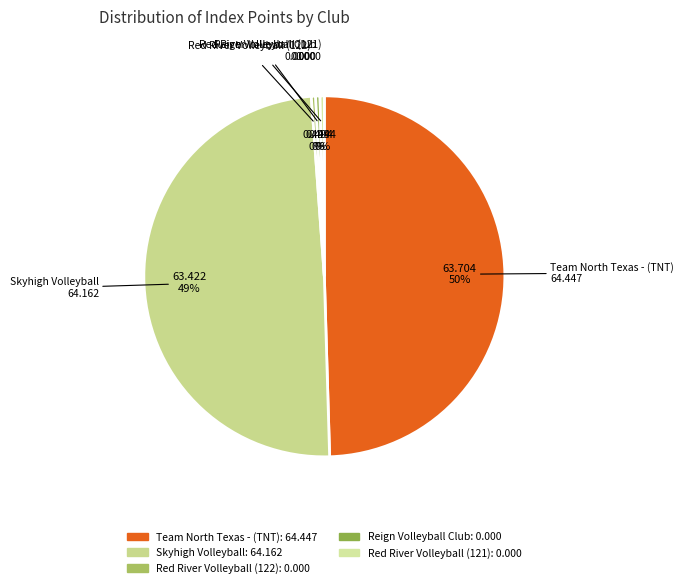

What percentage is the Skyhigh Volleyball slice, to the nearest percent?

49%